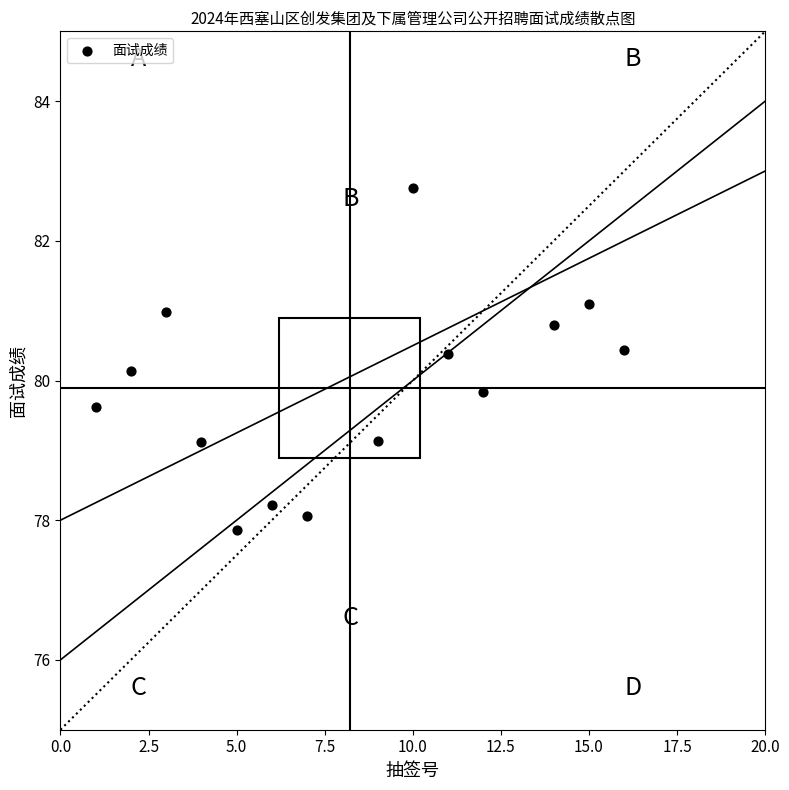

What is the range of Y values (max minus min)?

4.9